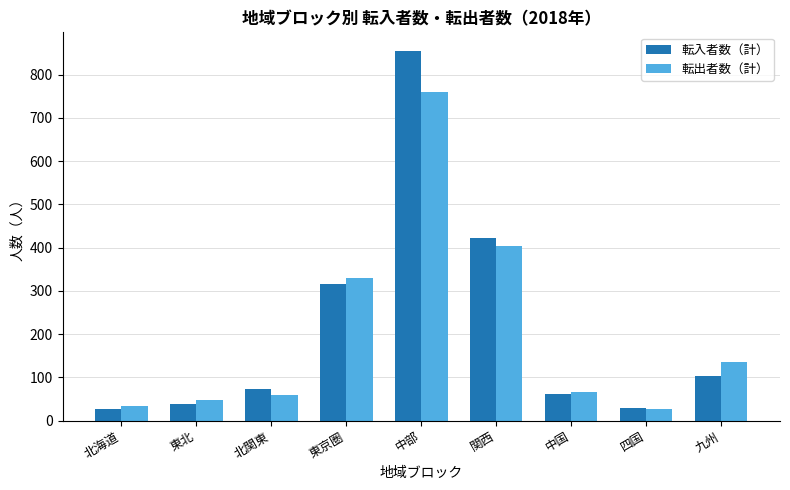

What is the spread (max minus min) of values at 九州?

33